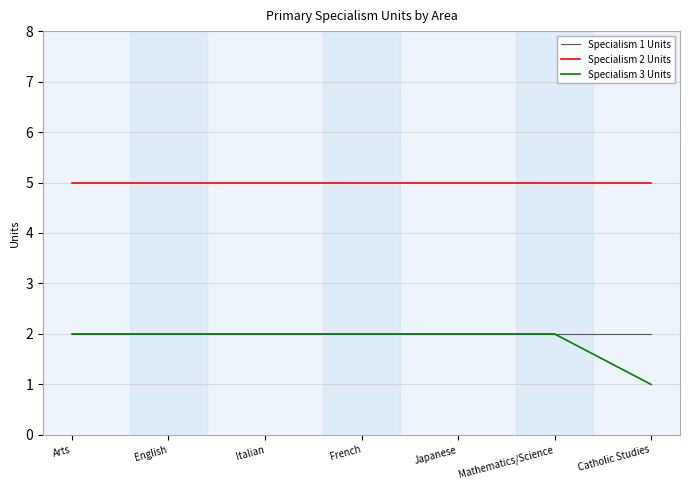

Is the value of Specialism 3 Units at Mathematics/Science greater than the value of Specialism 2 Units at Japanese?

No